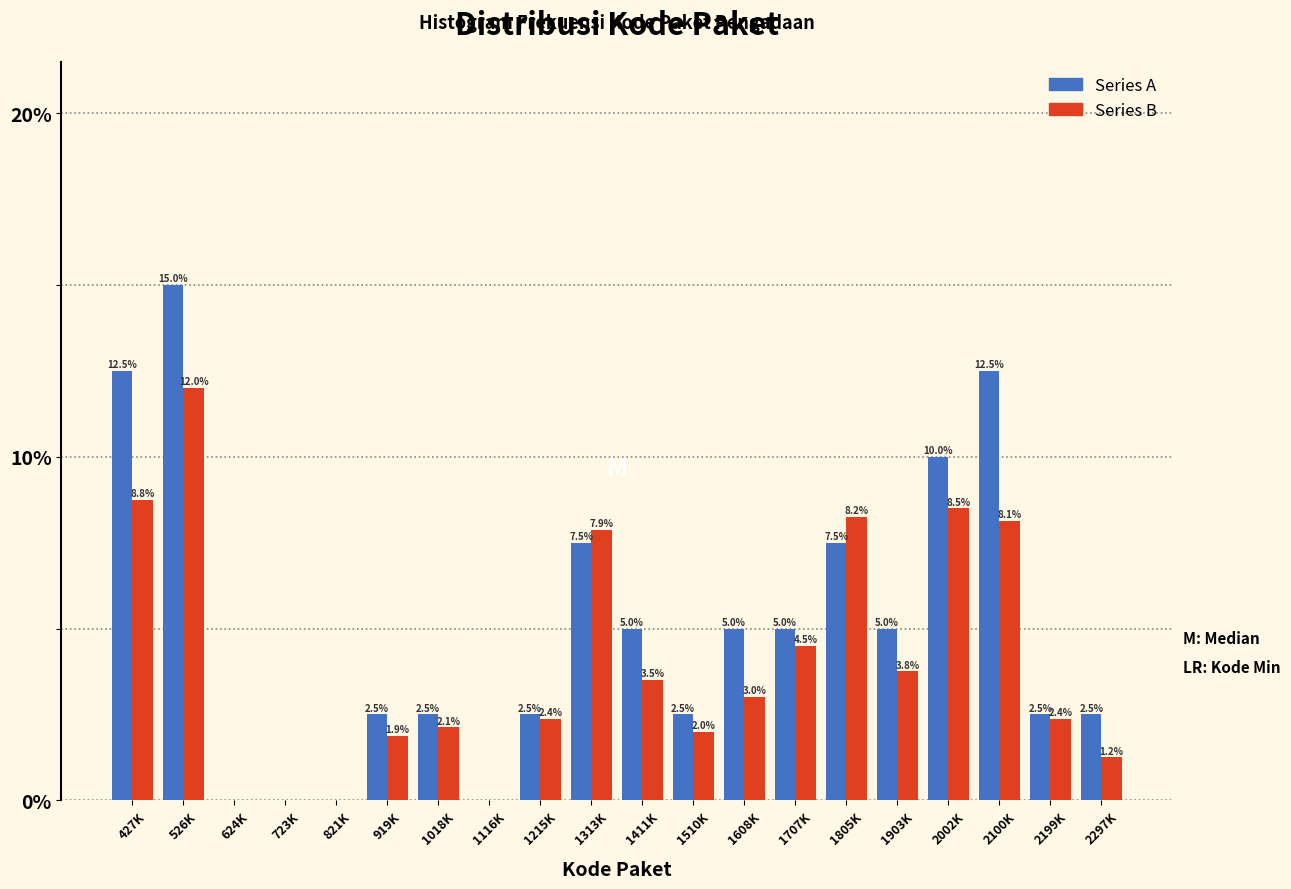

At which category does the chart reach its peak across all series?

526K